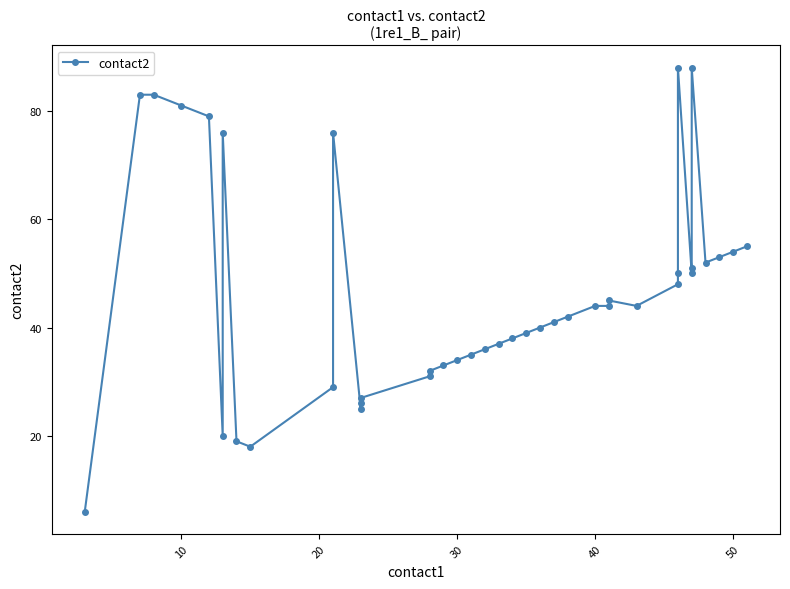

What is the difference between the second highest and minimum values?

82